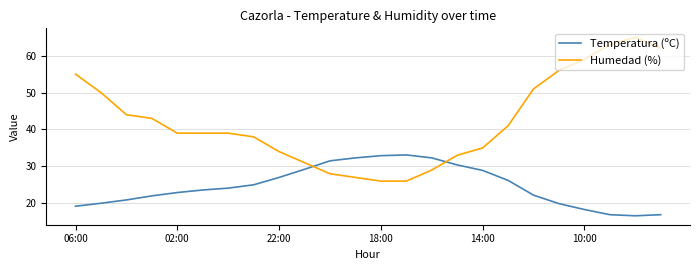

Rank the series by their average value, from lowest to highest.

Temperatura (ºC), Humedad (%)